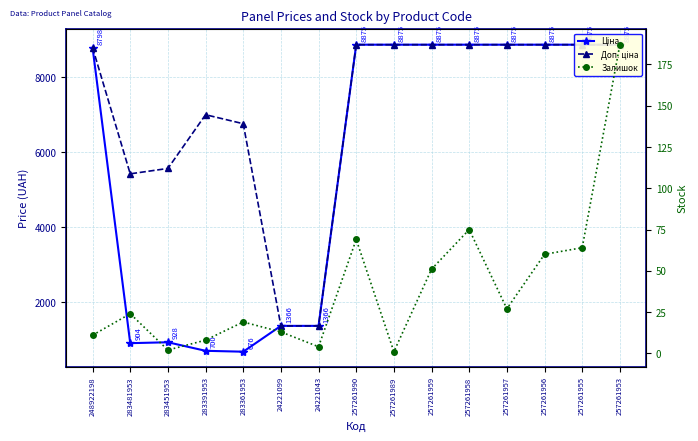

The value of Доп. ціна at 257261990 is 13793.4. True or false?

False